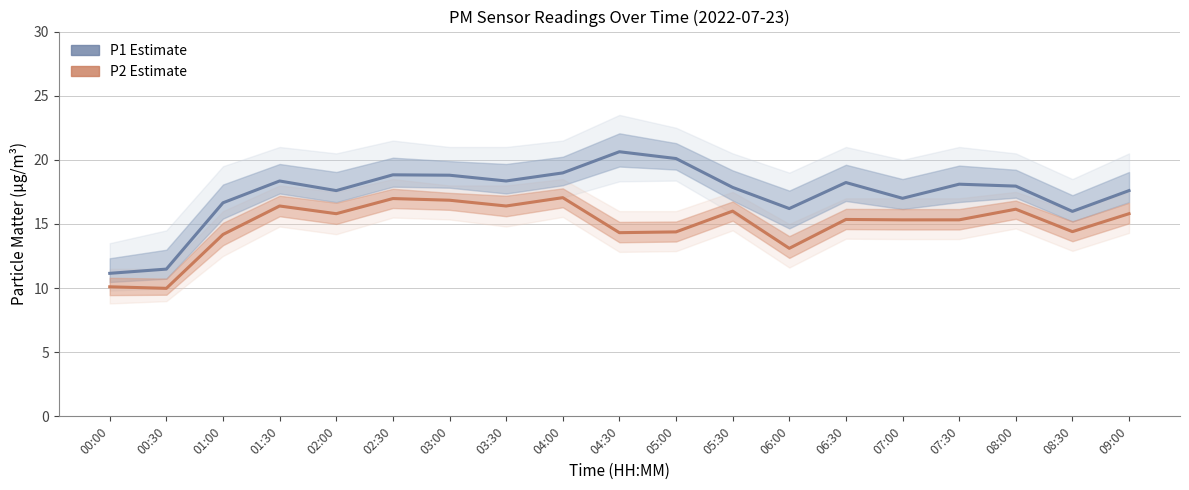

Where does the P2 (PM2.5) series first go above 15?

01:30